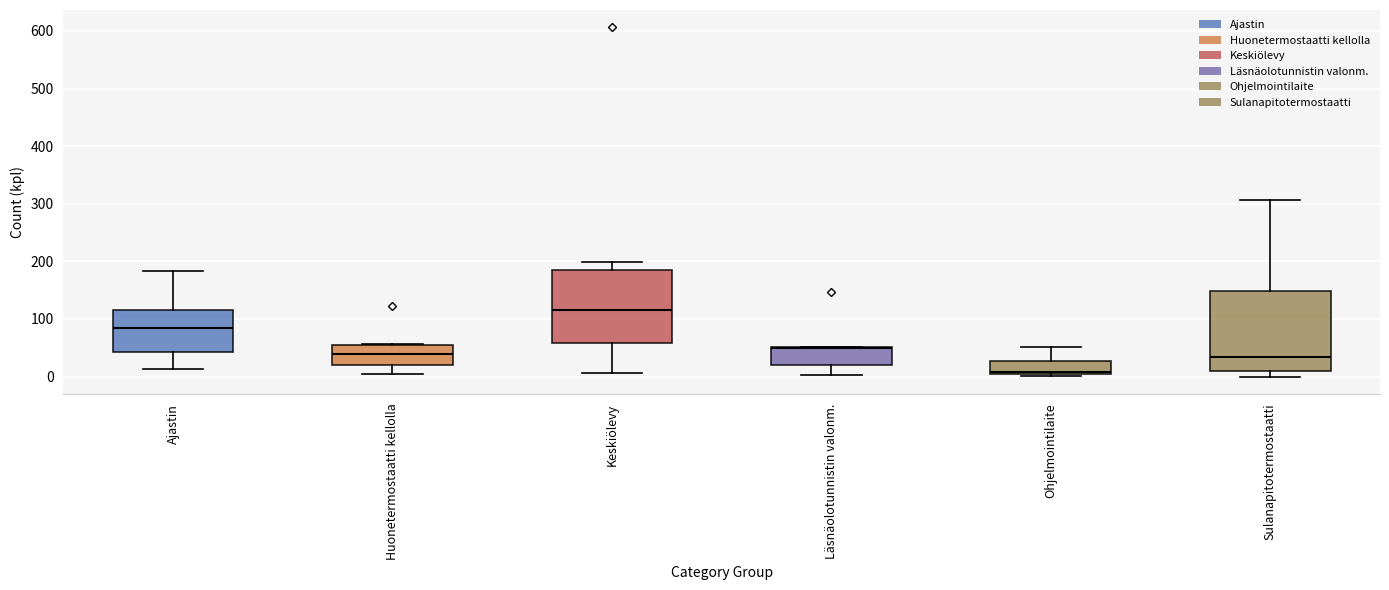

Comparing the boxes themselves (not the whiskers), which one is the tallest?

Sulanapitotermostaatti